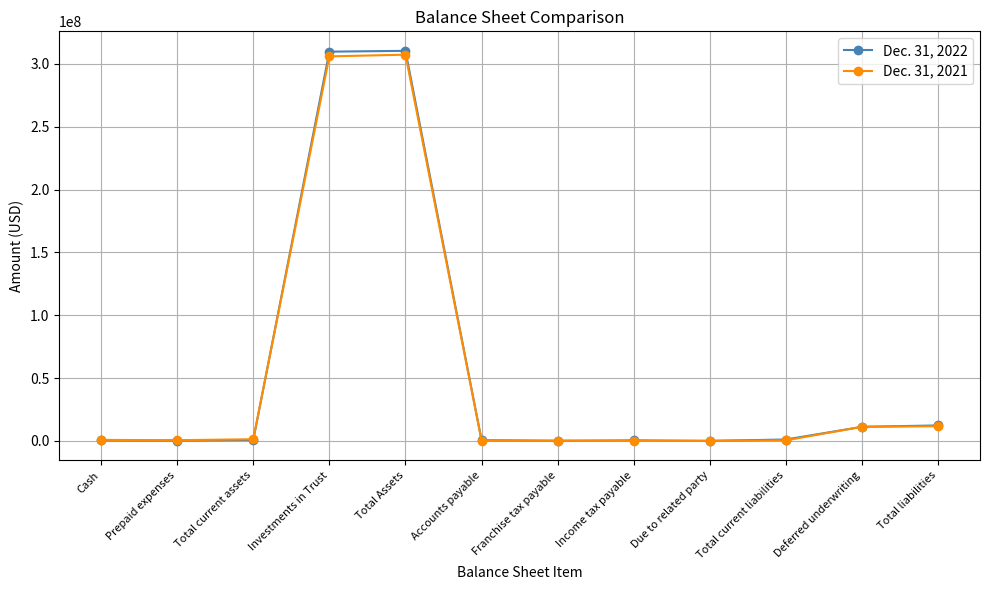

How many distinct data groups are displayed?

2